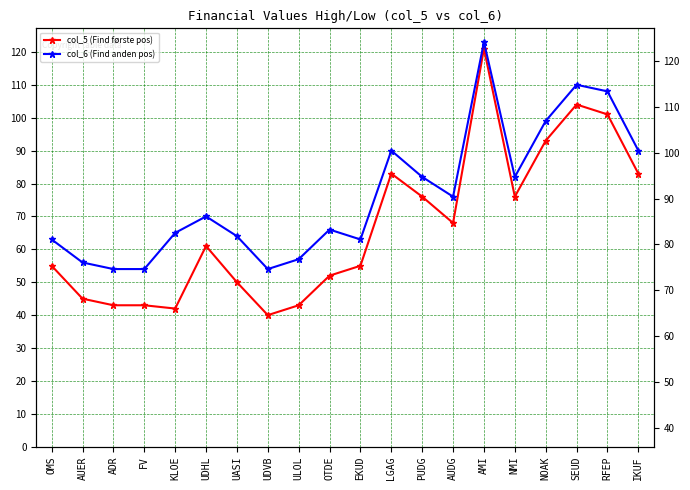

Is it true that col_6 (Find anden pos) equals 76 at AUDG?

True